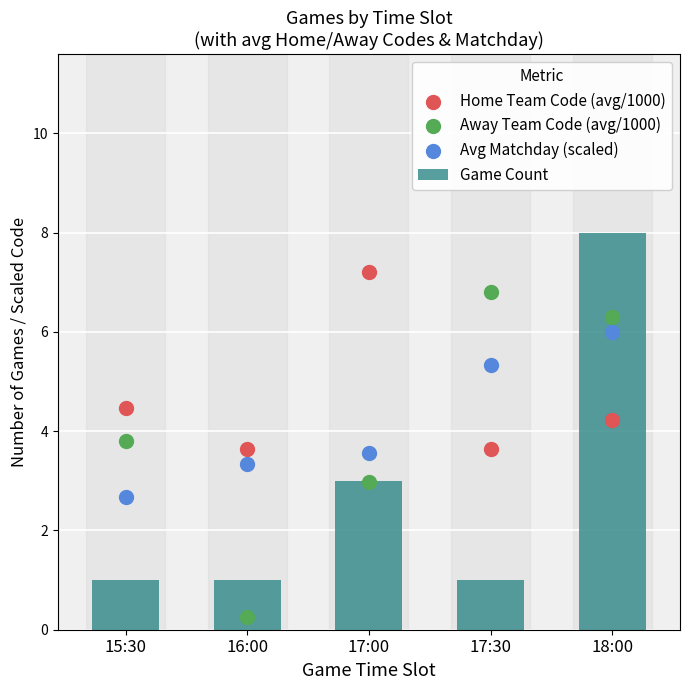

What are all the series names shown in the legend?

Game Count, Home Team Code (avg/1000), Away Team Code (avg/1000), Avg Matchday (scaled)